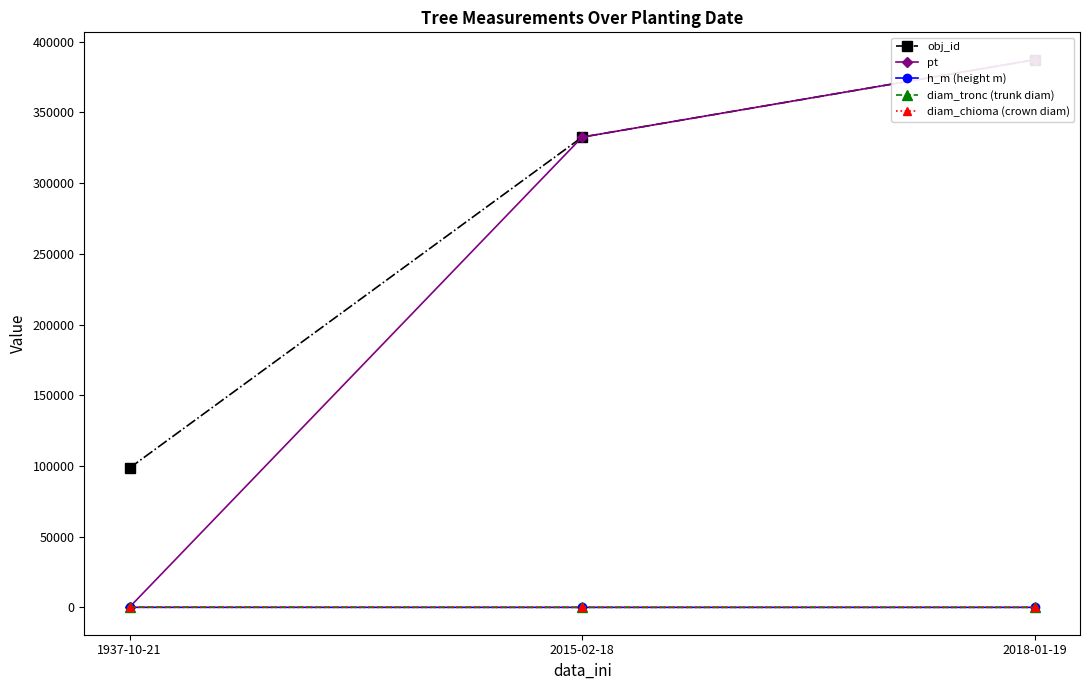

Which series has the widest spread of values?

pt